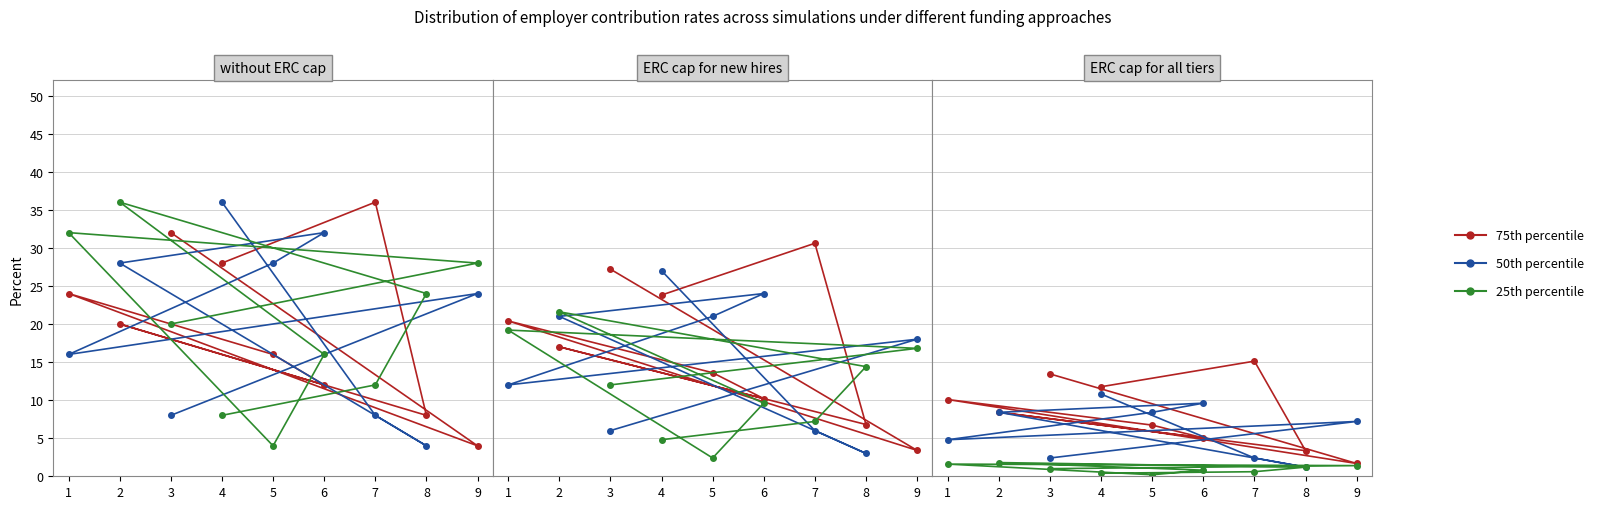

Rank the series by their maximum value, from highest to lowest.

75th percentile, 50th percentile, 25th percentile